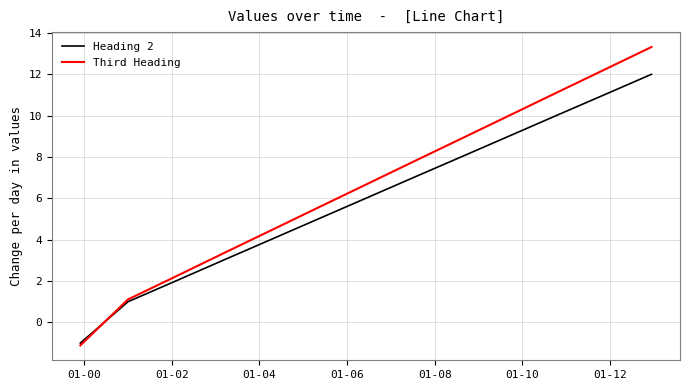

What is the highest value of the Third Heading series?

13.3